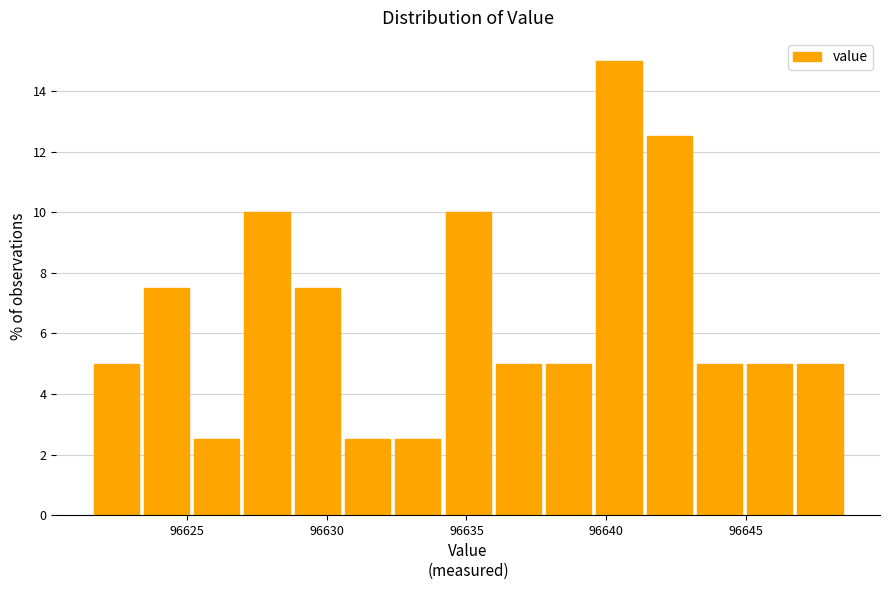

Read against the x-axis, roughly where is the centre of the tallest bar?

96640.5